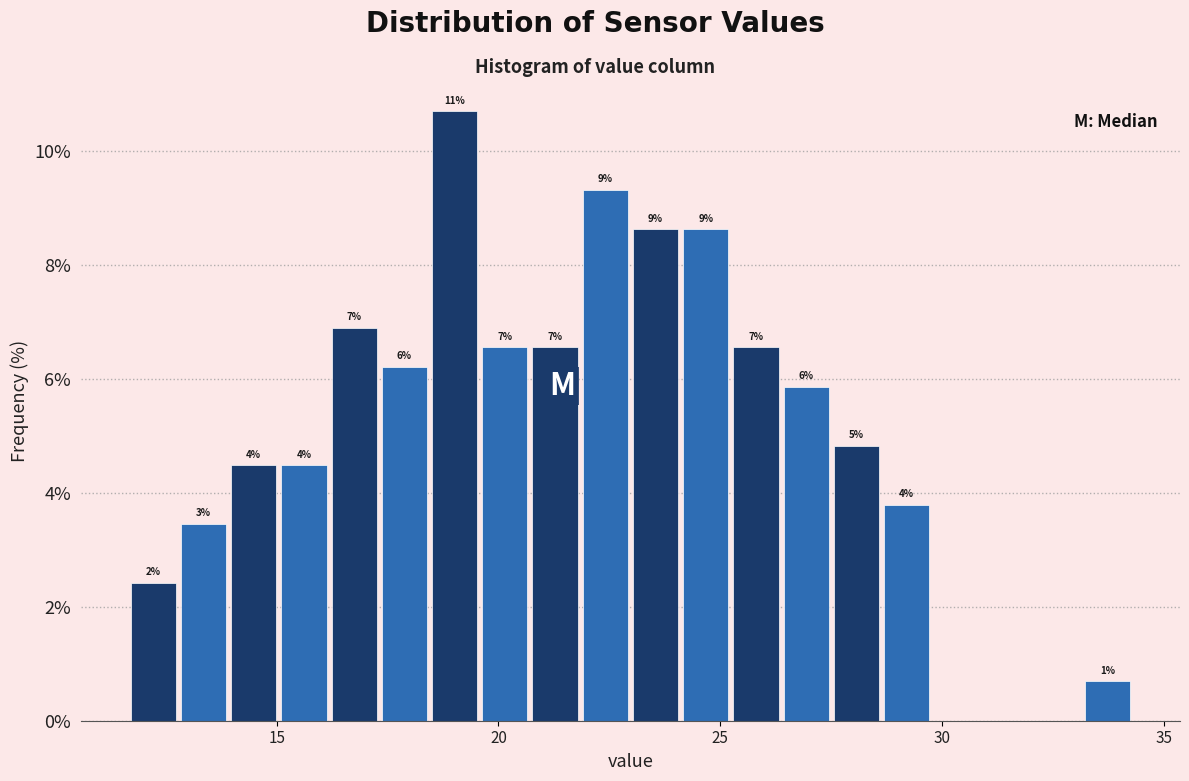

Around what value on the x-axis is the tallest bar? Give the approximate position of its centre, as read against the axis.

19.0